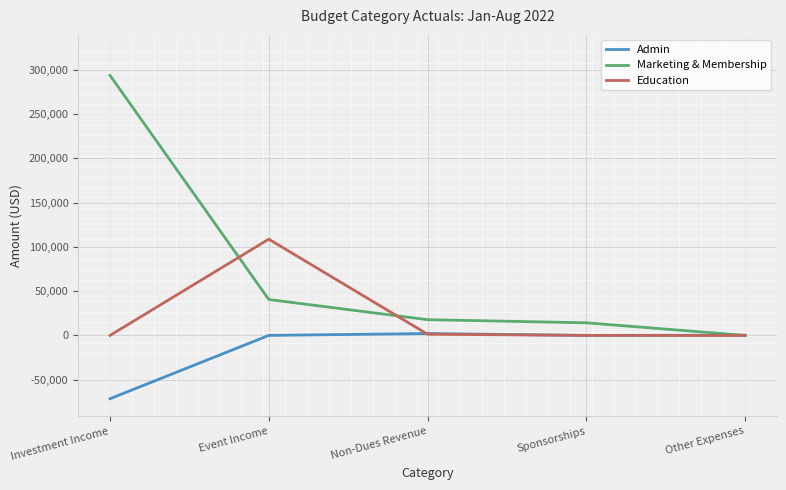

Rank the series by their maximum value, from lowest to highest.

Admin, Education, Marketing & Membership